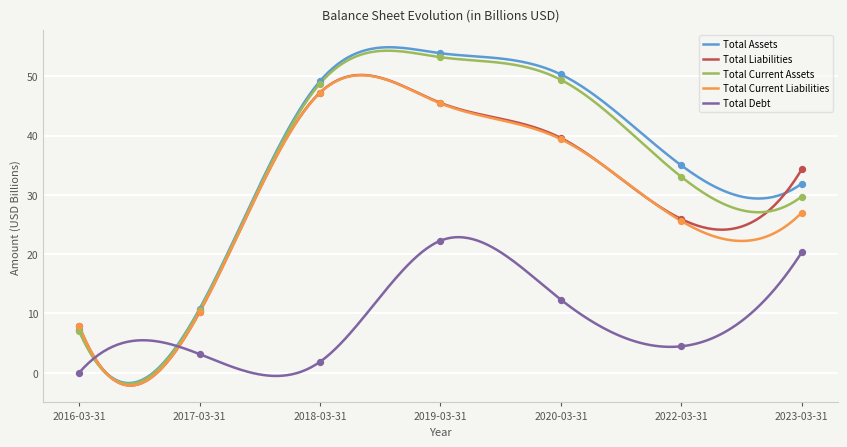

Which series contains the lowest Y value?

Total Debt